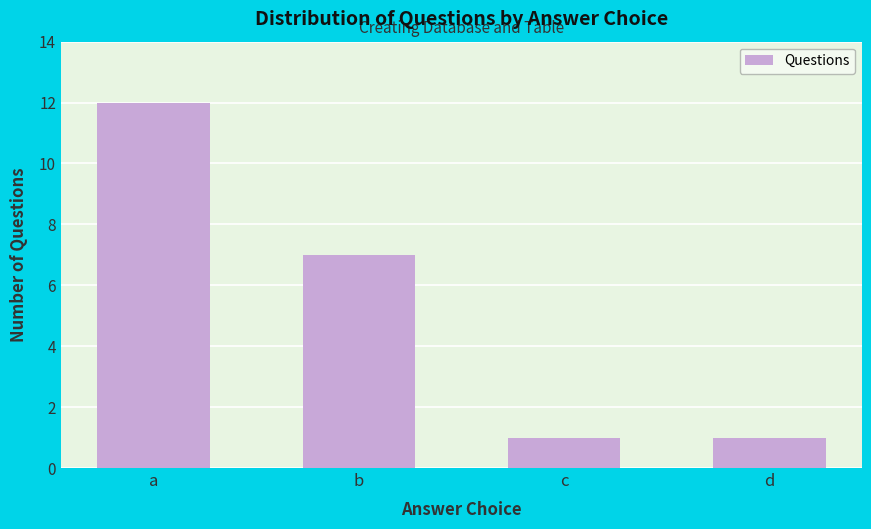

Reading left to right, list all the values displayed in this chart.

a=12	b=7	c=1	d=1